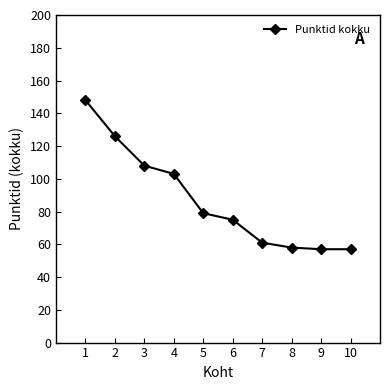

What is the value of the 4th point from the left?

103